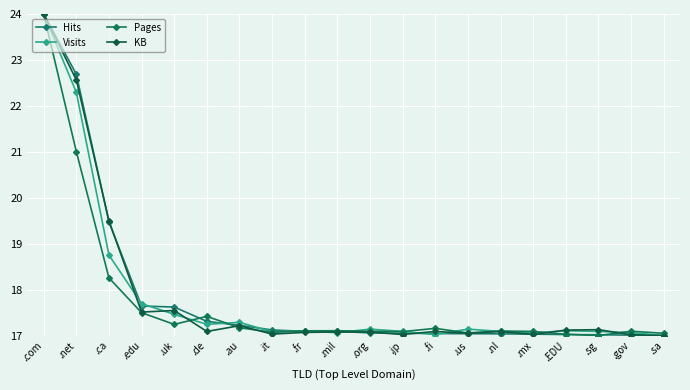

What is the label of the 11th point from the left?

.org